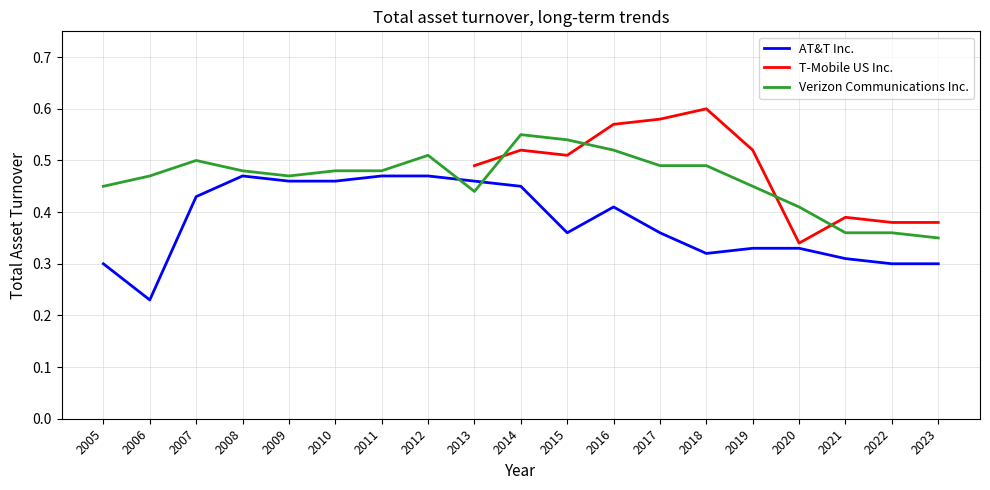

Which category has the lowest value in the Verizon Communications Inc. series?

2023